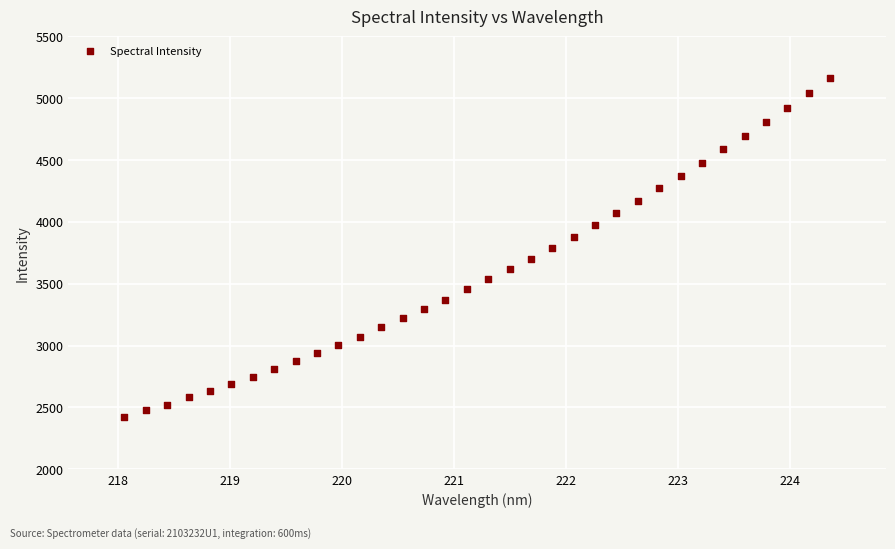

What is the range of X values (max minus min)?

6.3